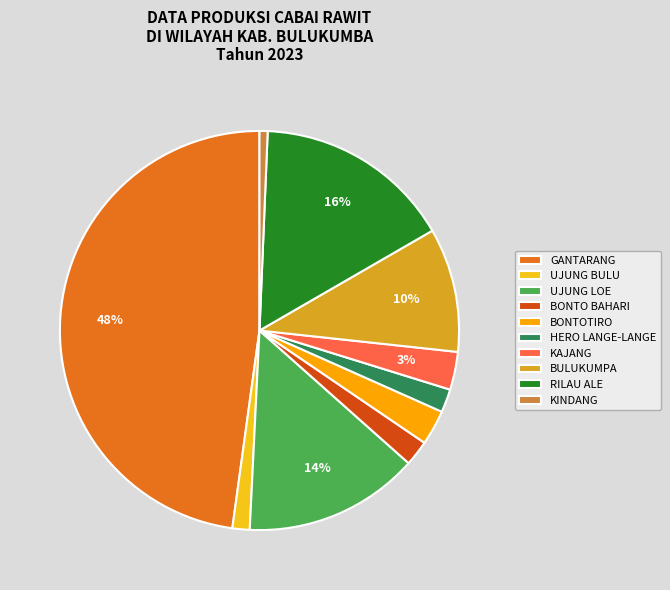

What is the ratio of the value at UJUNG LOE to the value at BULUKUMPA?

1.4